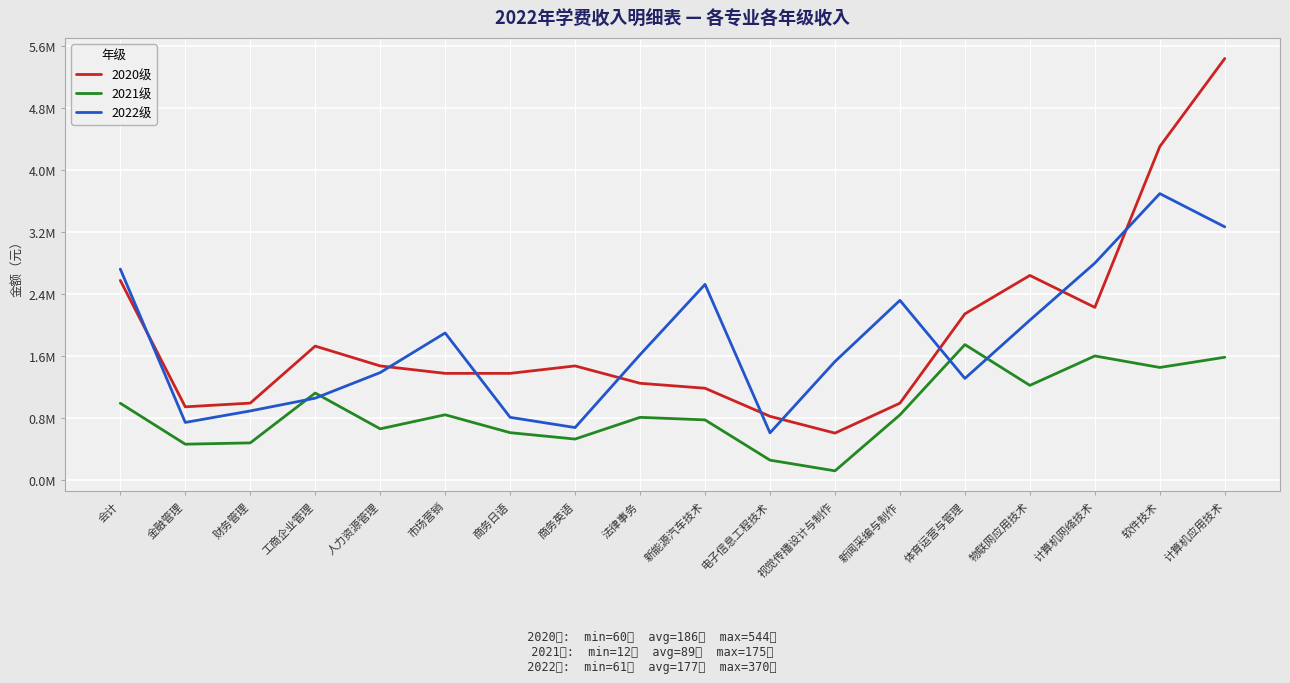

True or false: 2020级 and 2021级 cross at least once.

False